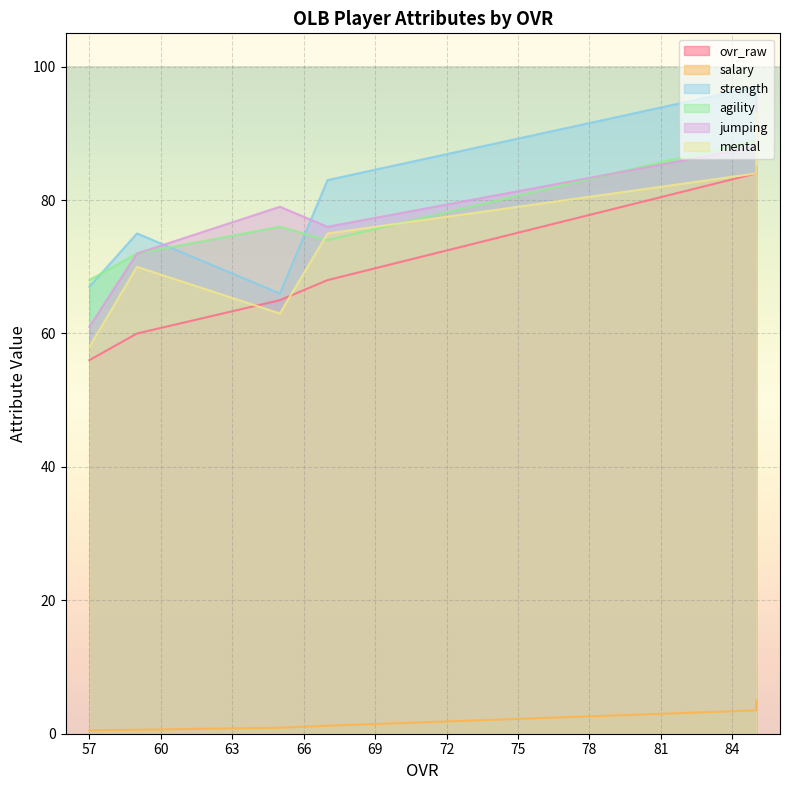

At which label does mental reach its peak?

85